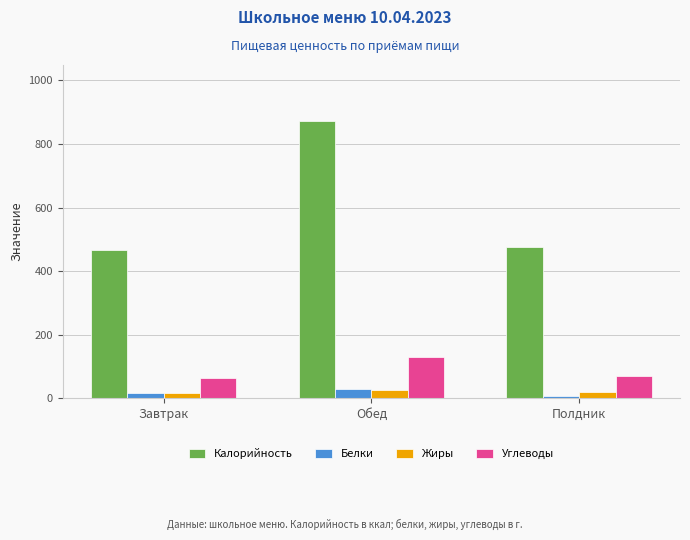

What value does the Углеводы series have at Полдник?

70.5